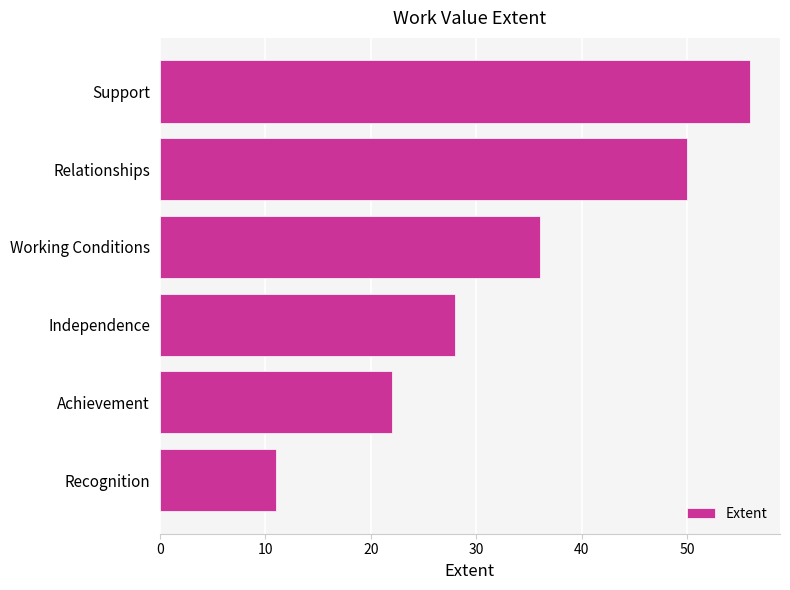

How many values are between 22 and 50?

4